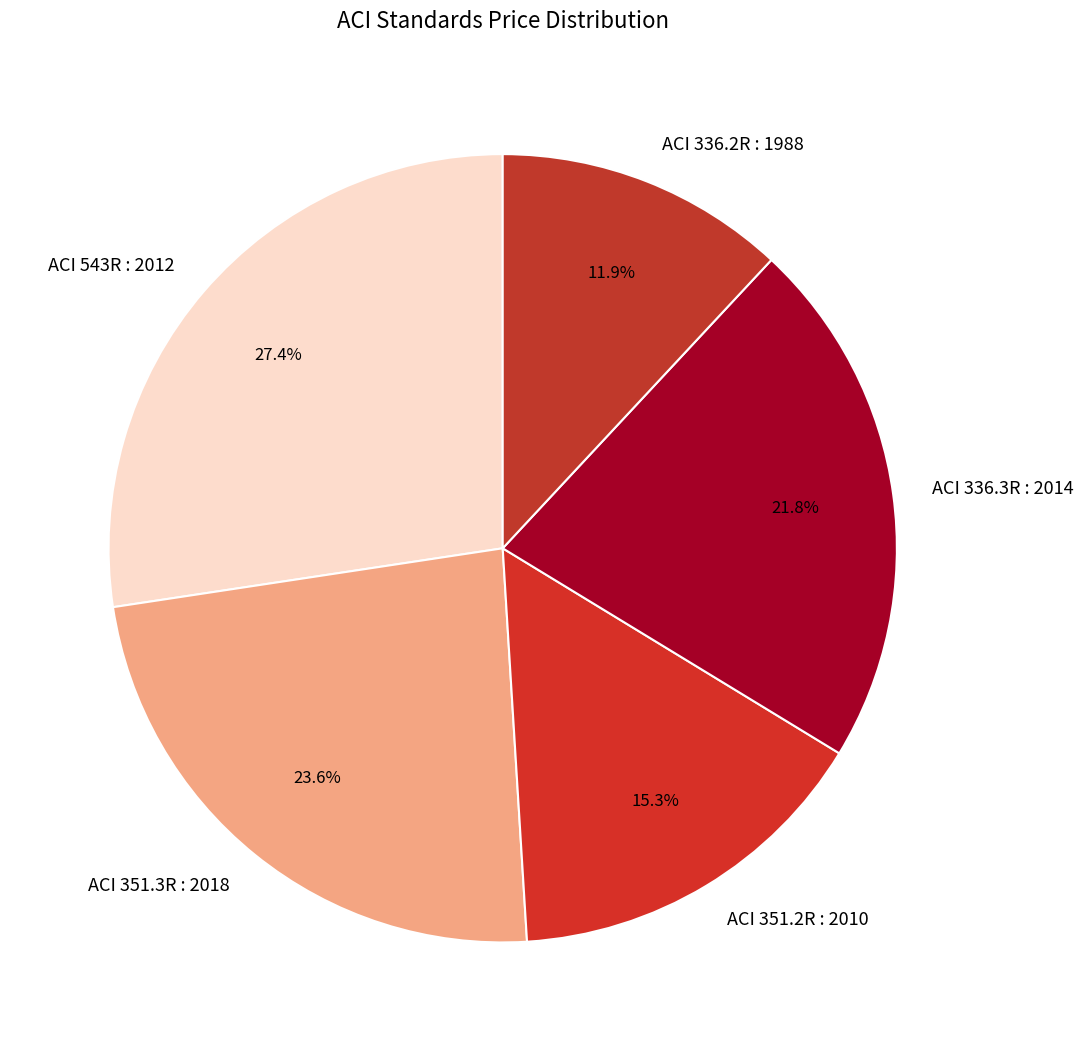

Which category has the biggest portion of the pie?

ACI 543R : 2012